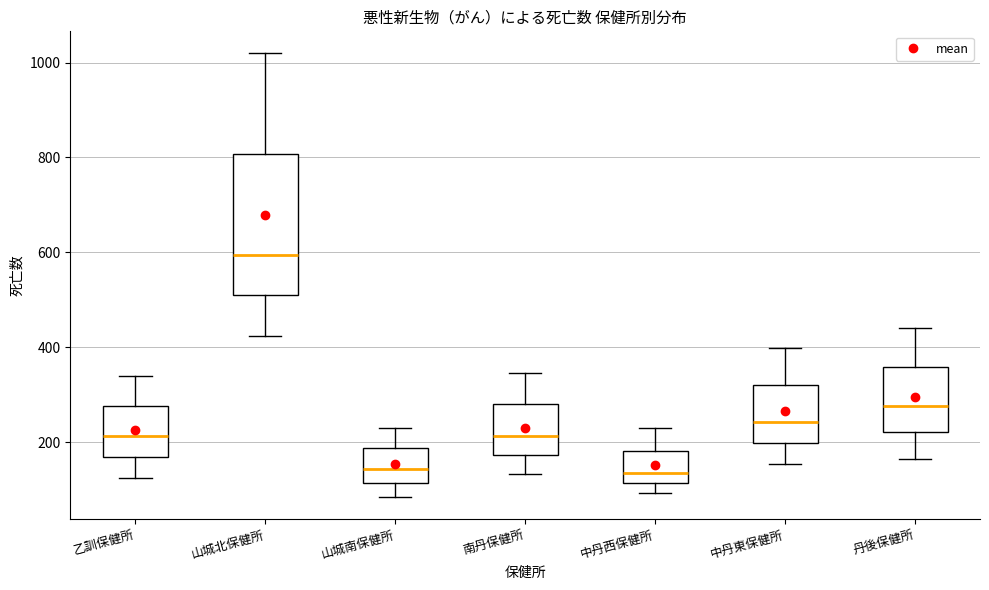

Which box is the tallest, from its lower edge to its upper edge?

山城北保健所